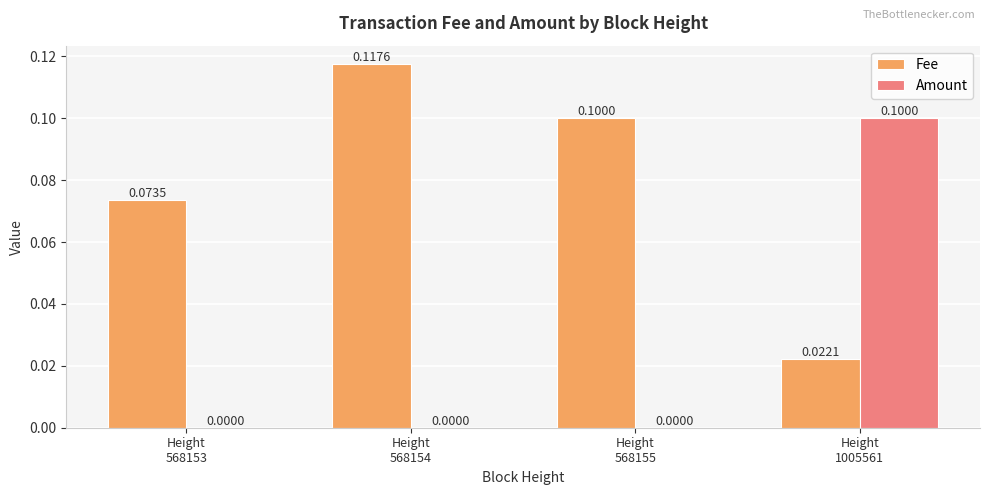

What is the sum of all Fee values?

0.3